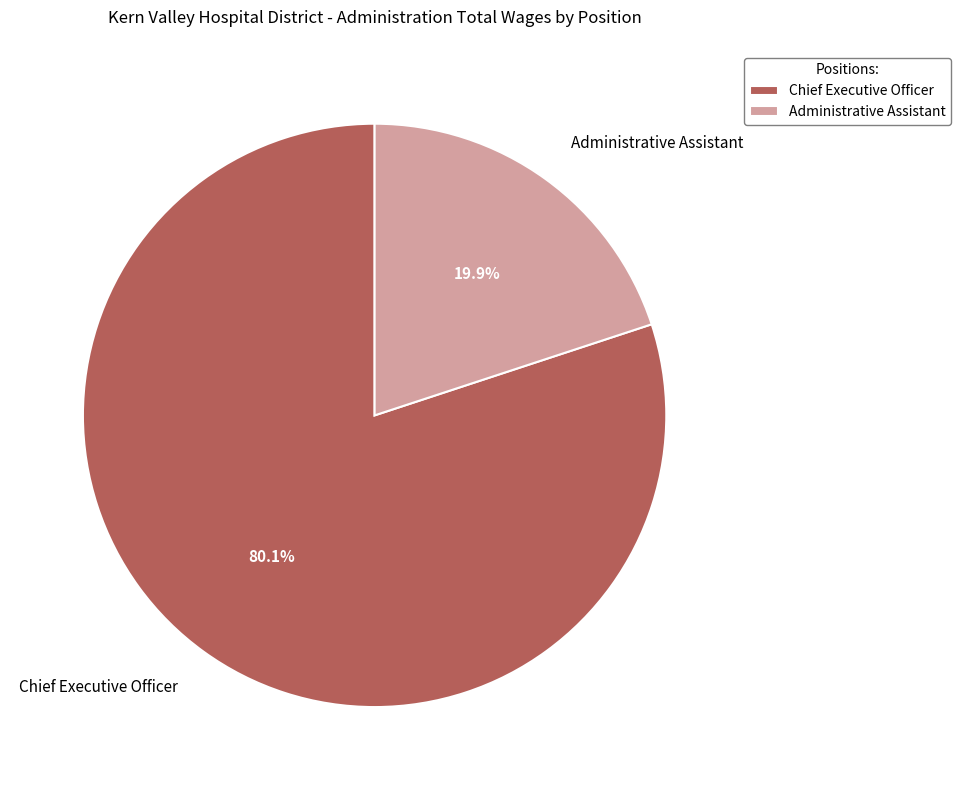

Does Administrative Assistant account for over 50% of the chart?

No